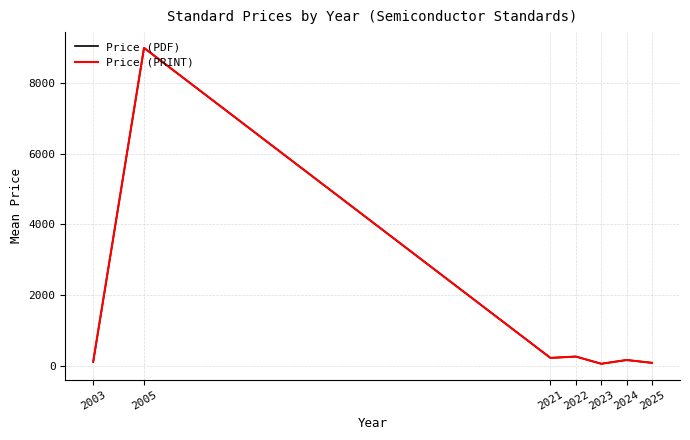

How many values in the Price (PRINT) series exceed 160?

4